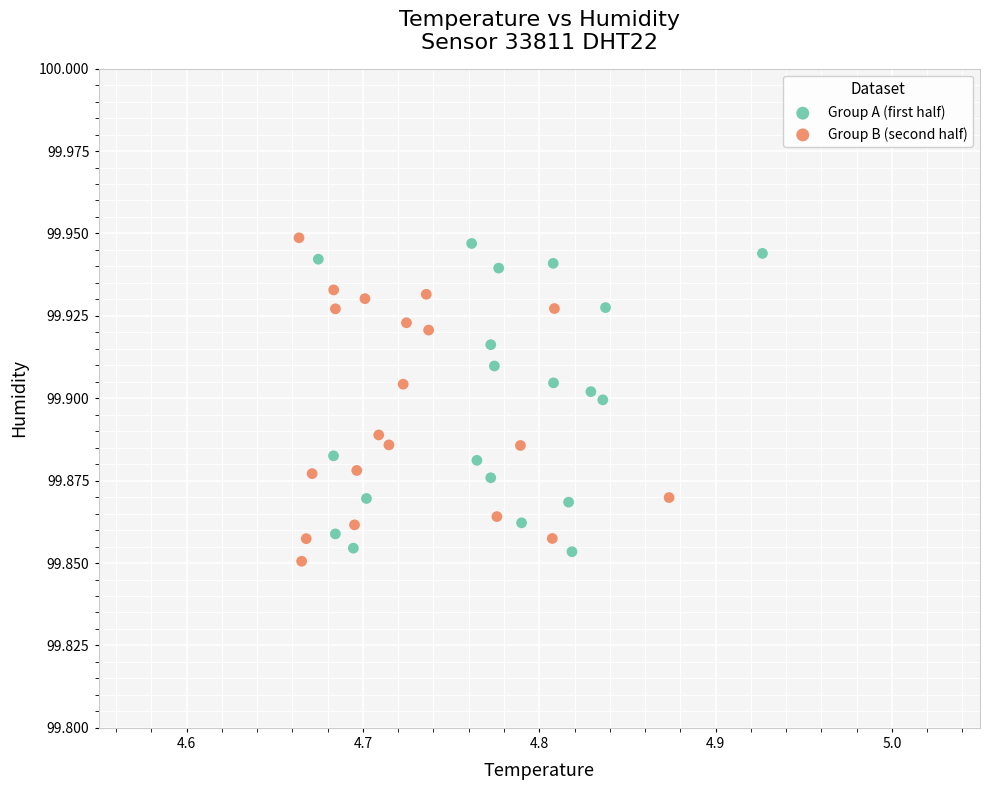

Which series contains the lowest Y value?

Group B (second half)